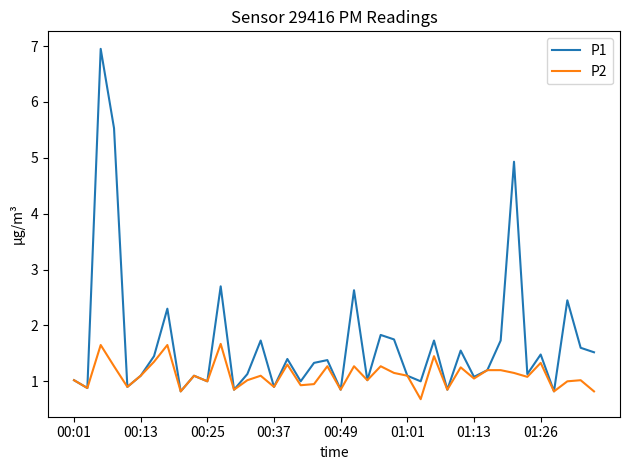

List the series in order of their overall mean, highest first.

P1, P2